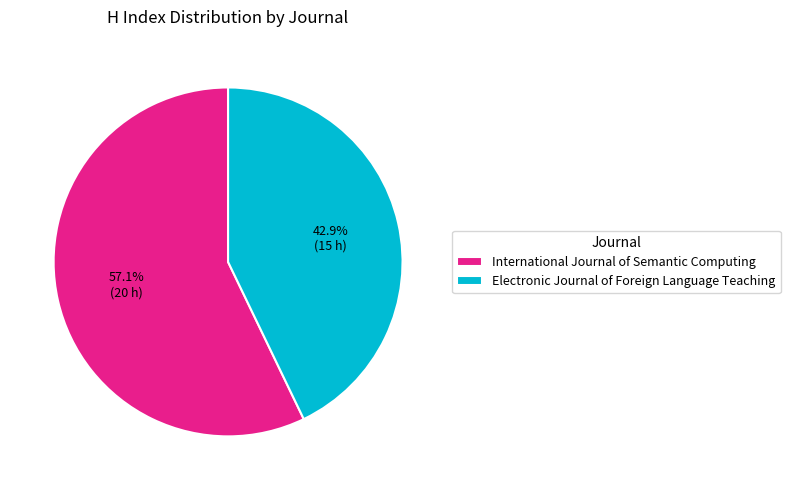

What is the largest slice in the pie chart?

International Journal of Semantic Computing